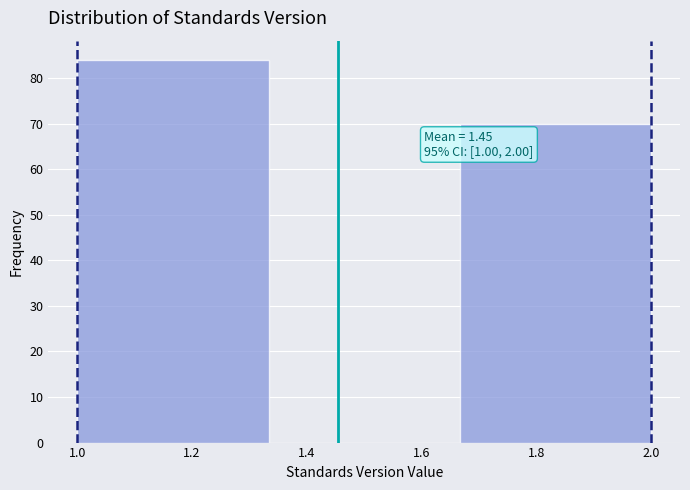

Over which range of the x-axis is the bar tallest?

1.00 to 1.34